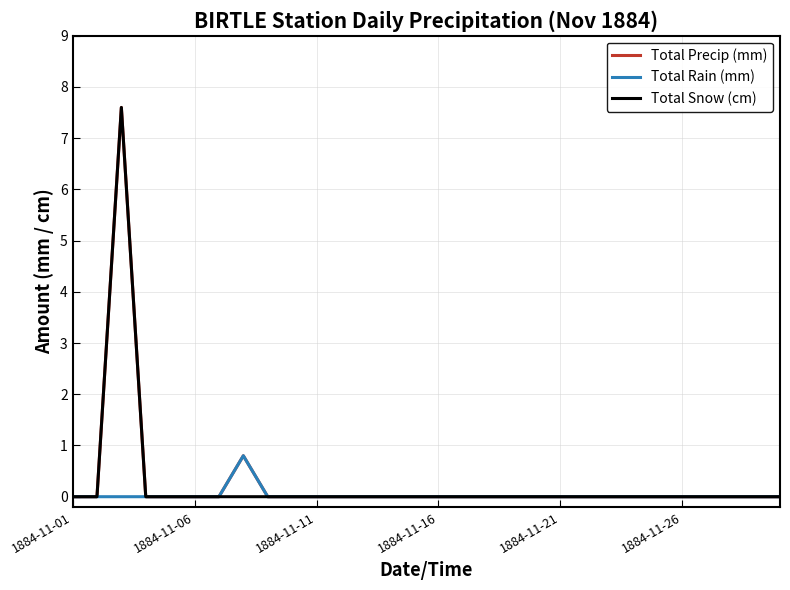

What is the maximum value shown in the chart?

7.6